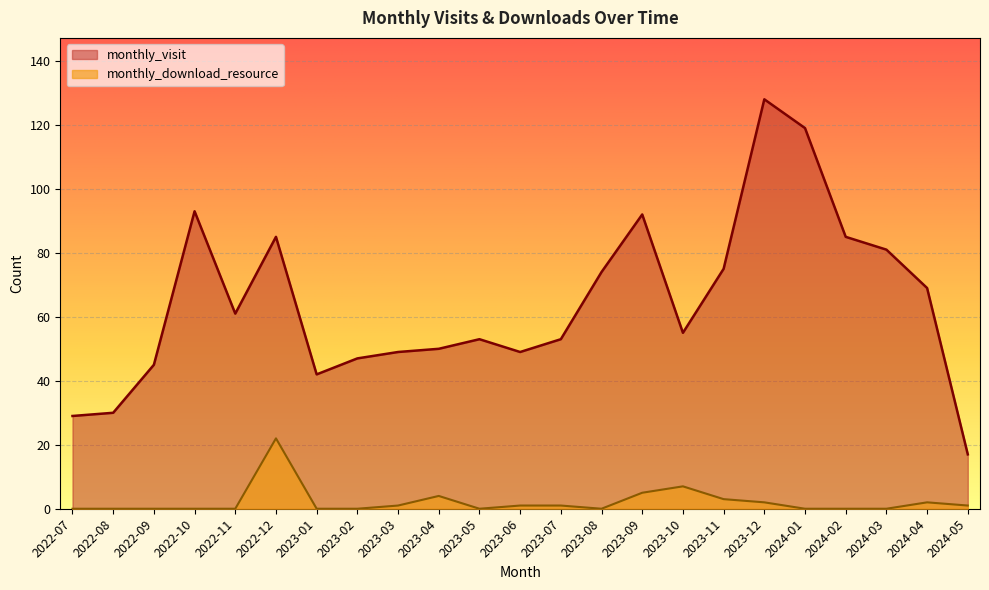

At which label is monthly_visit closest to 72?

2023-08